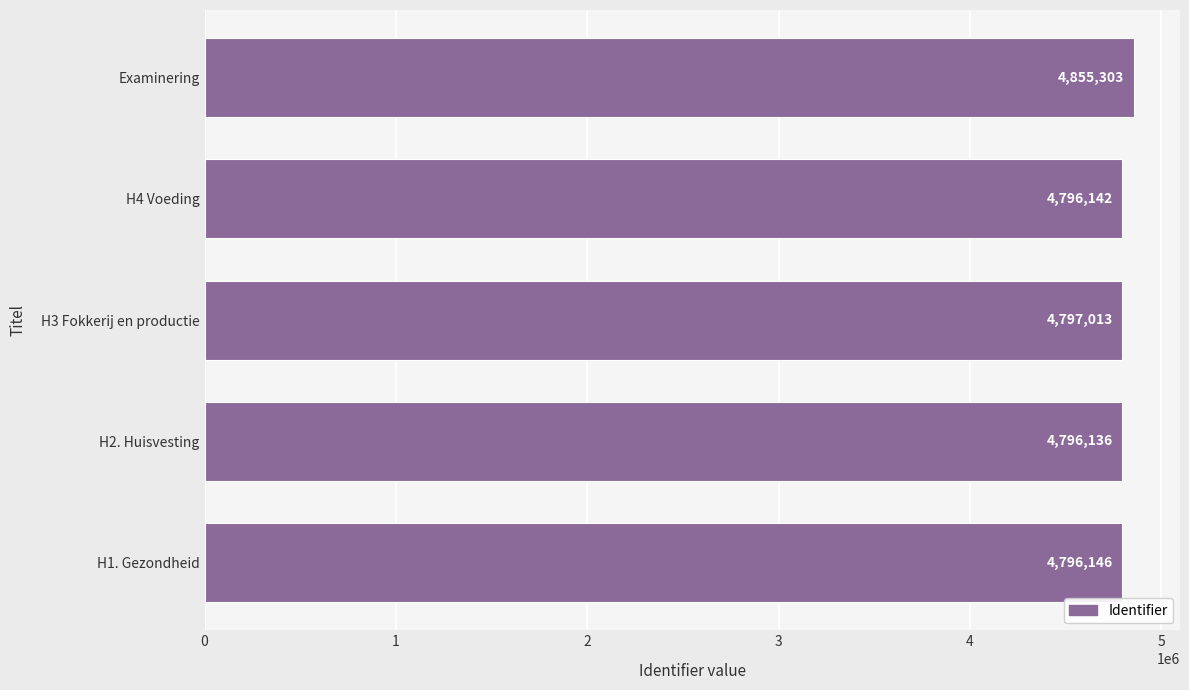

Does the chart contain stacked bars?

No